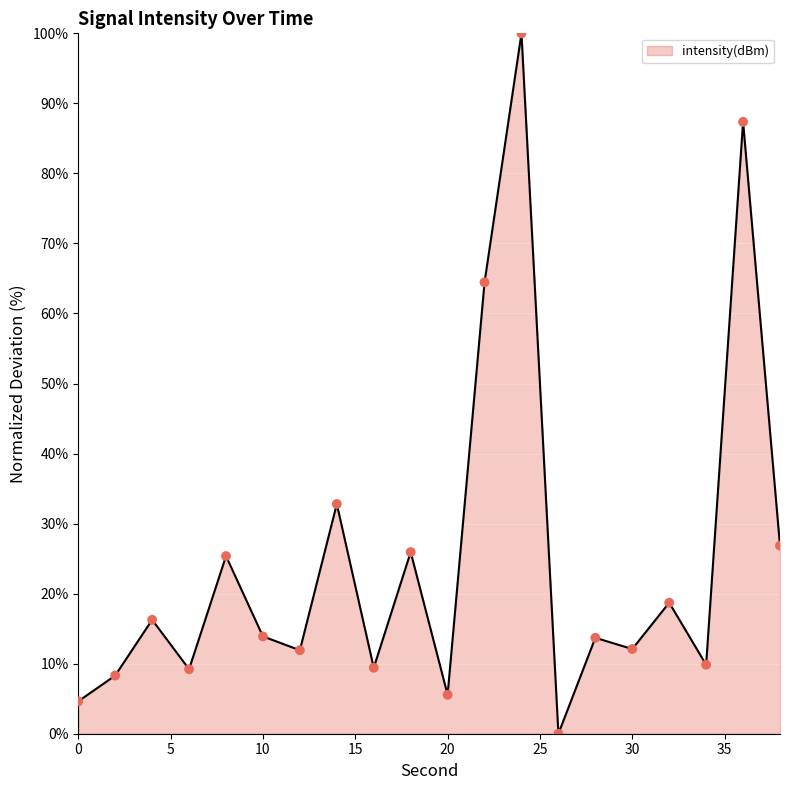

What is the greatest value displayed?

100.0